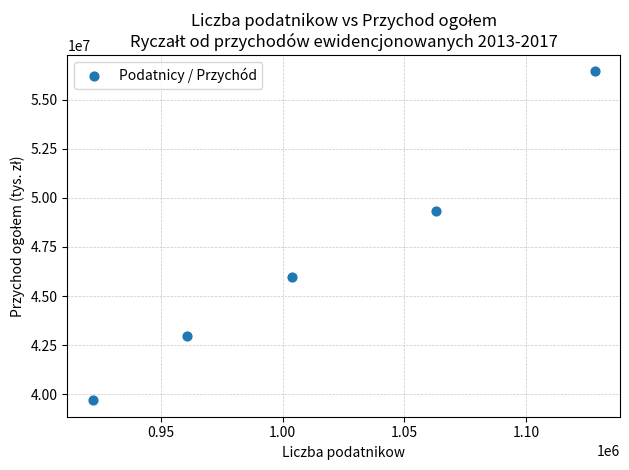

What Y value in the scatter plot is closest to 48064967?

49342375